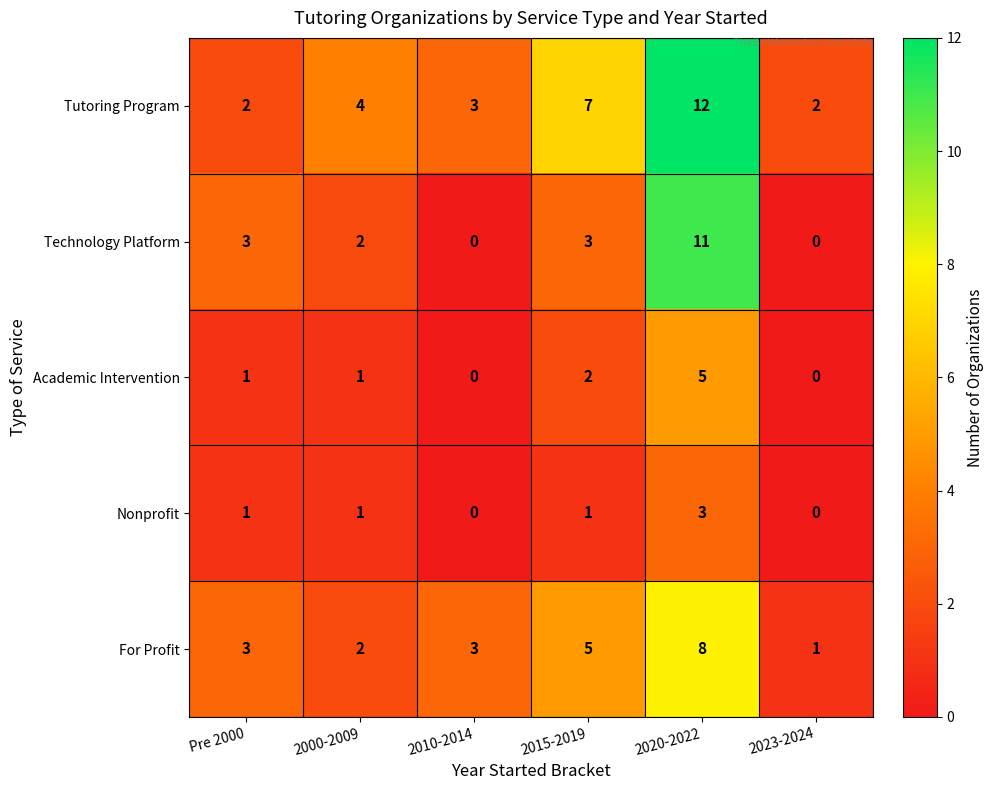

Rank the series by their maximum value, from lowest to highest.

Nonprofit, Academic Intervention, For Profit, Technology Platform, Tutoring Program